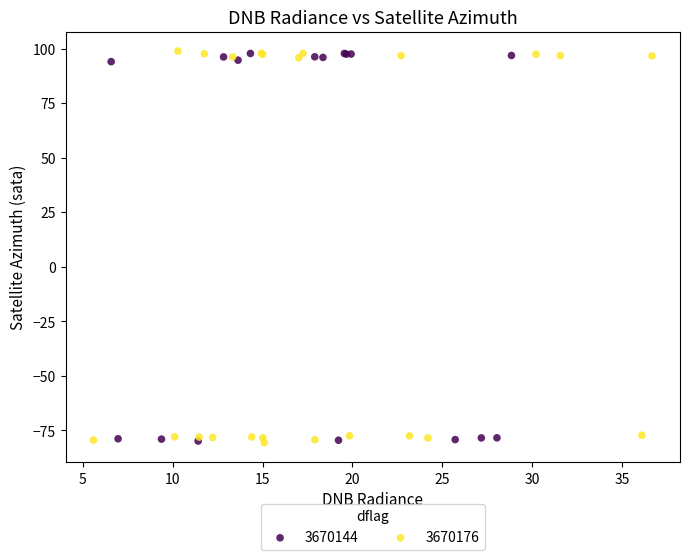

What are all the series names shown in the legend?

3670144, 3670176